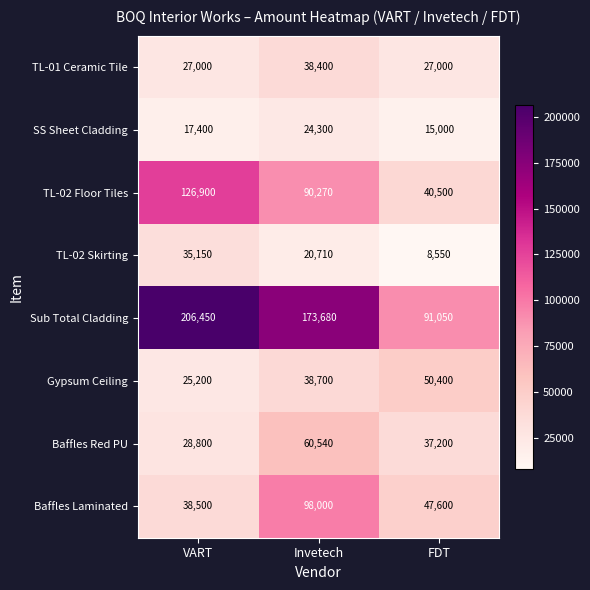

Rank the series by their maximum value, from highest to lowest.

Sub Total Cladding, TL-02 Floor Tiles, Baffles Laminated, Baffles Red PU, Gypsum Ceiling, TL-01 Ceramic Tile, TL-02 Skirting, SS Sheet Cladding